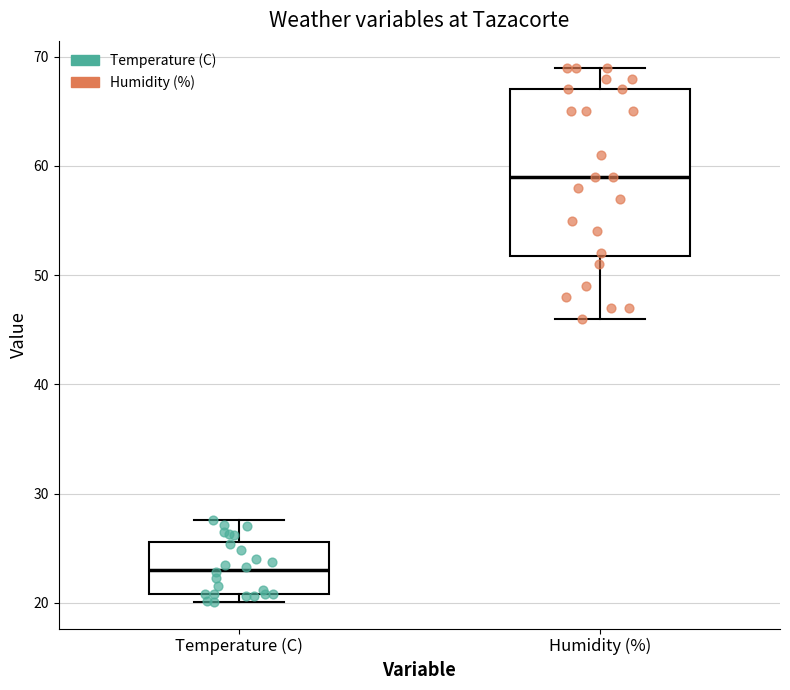

Where does the upper whisker of the box for Temperature (C) end on the y-axis? The values are not printed on the chart, so give them approximately, as read against the axis.

28